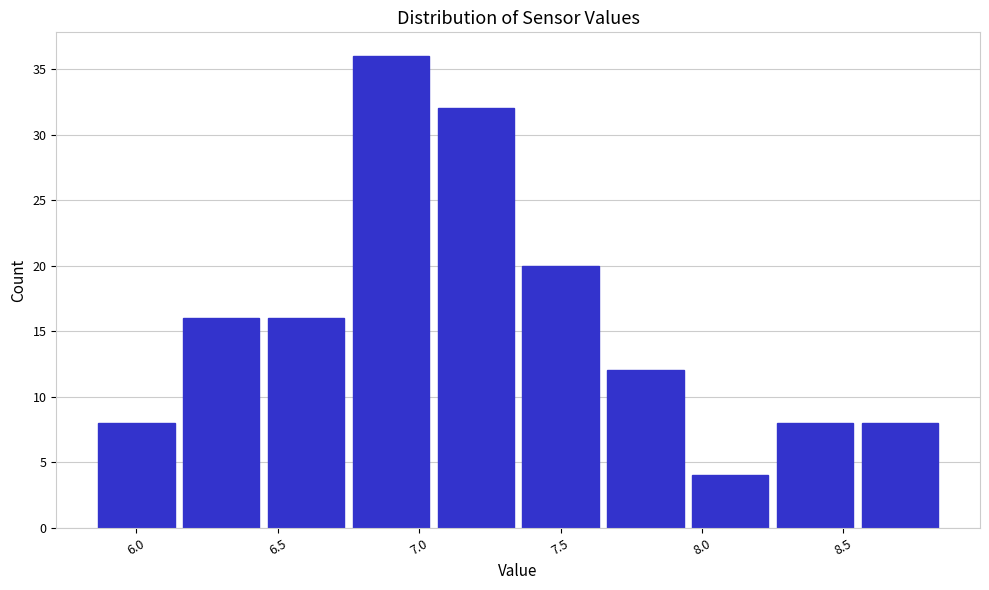

How tall is the bar that spans 5.85 to 6.15 on the x-axis? The values are not printed on the chart, so give them approximately, as read against the axis.

8